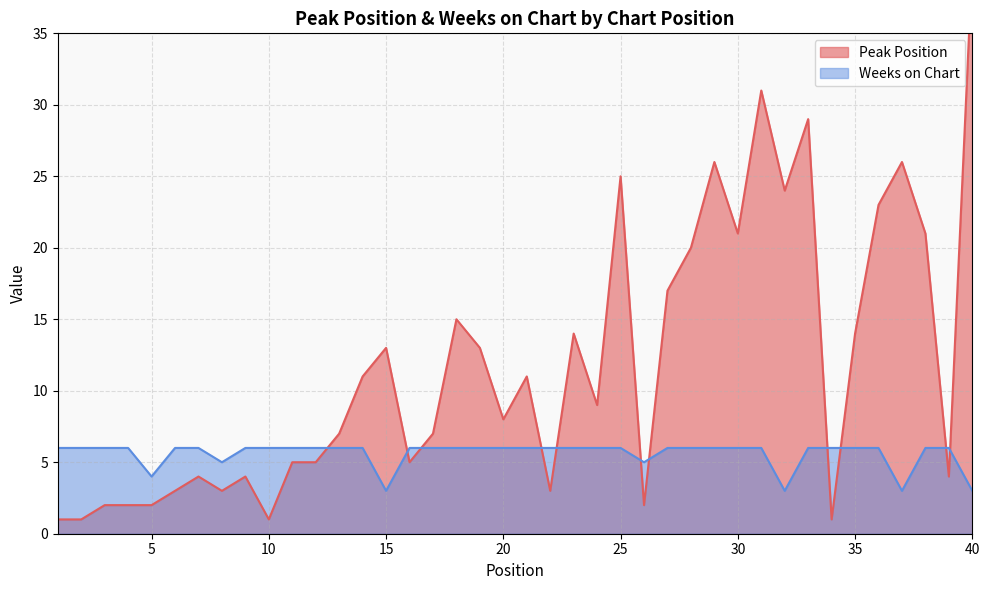

What is the smallest value displayed?

1